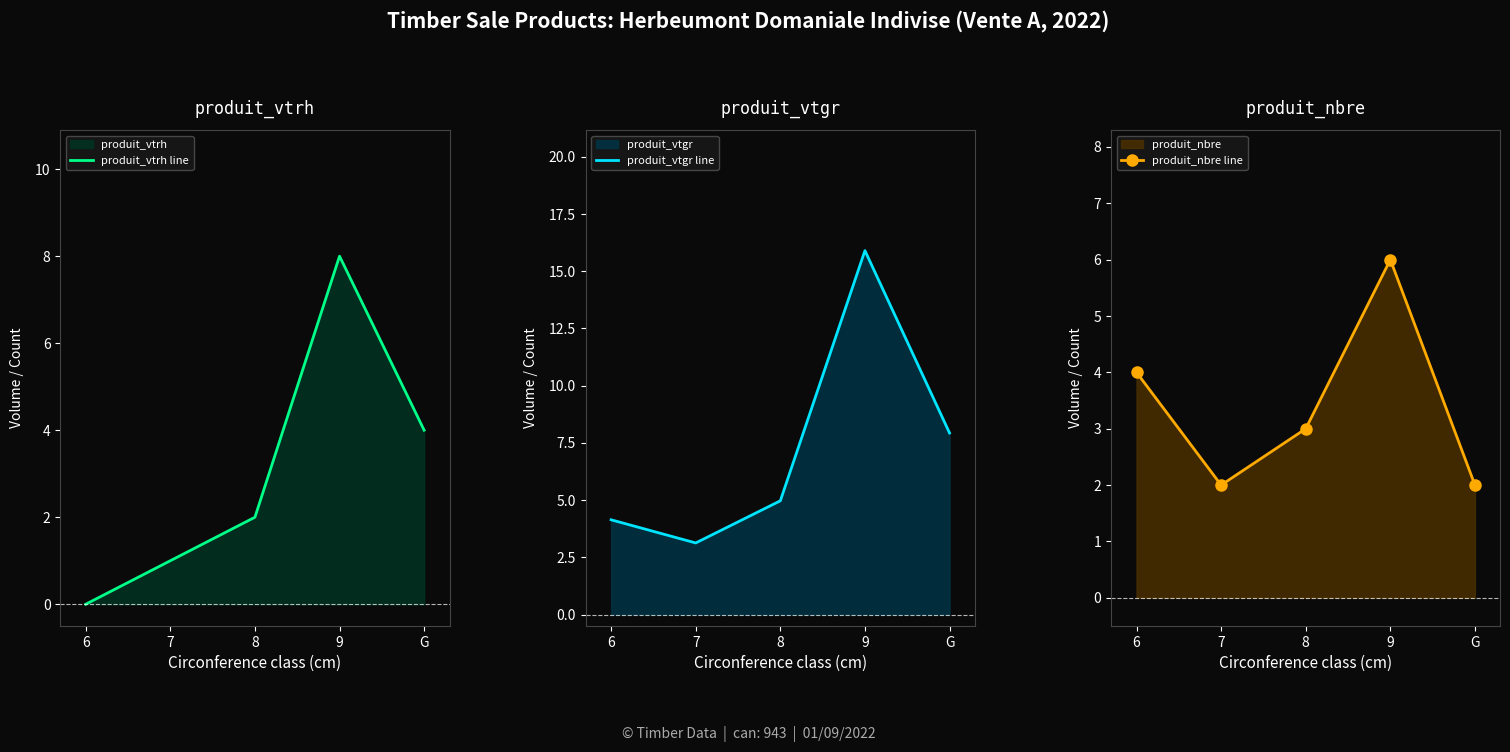

The value of produit_vtrh line at G is 6.4. True or false?

False